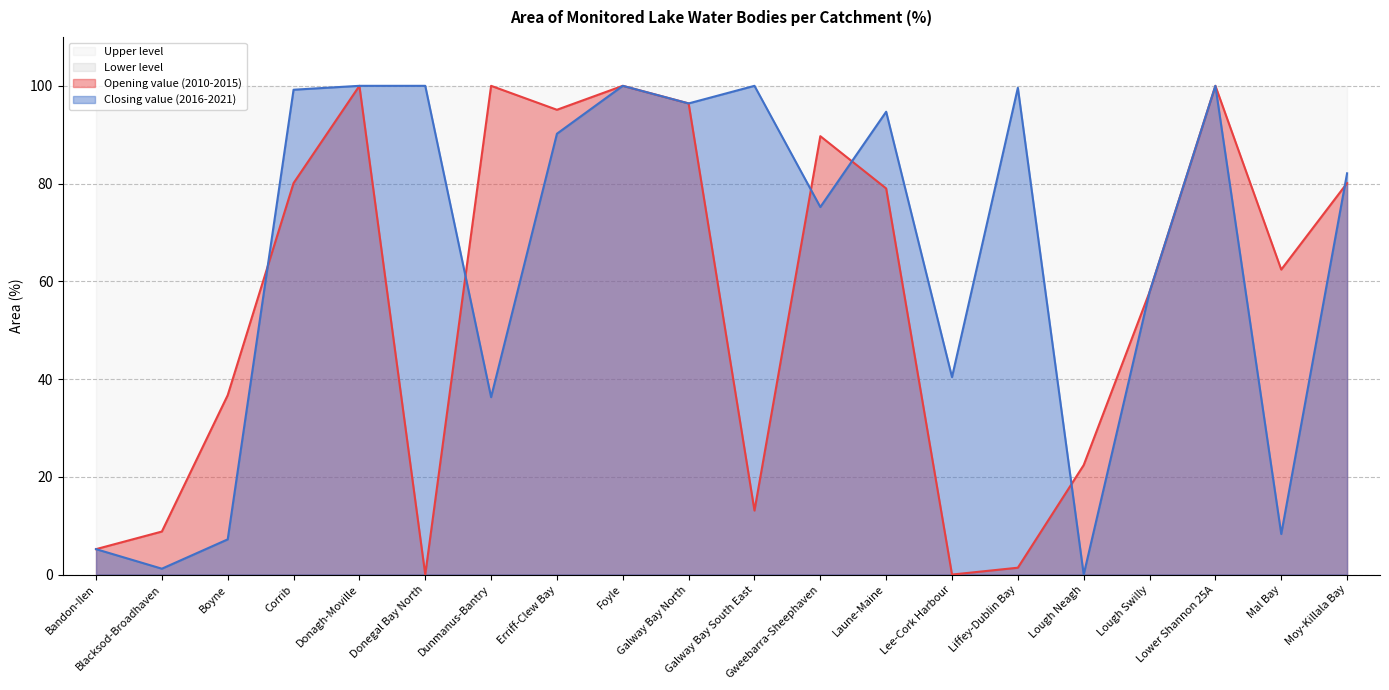

How many categories are shown in the chart?

20